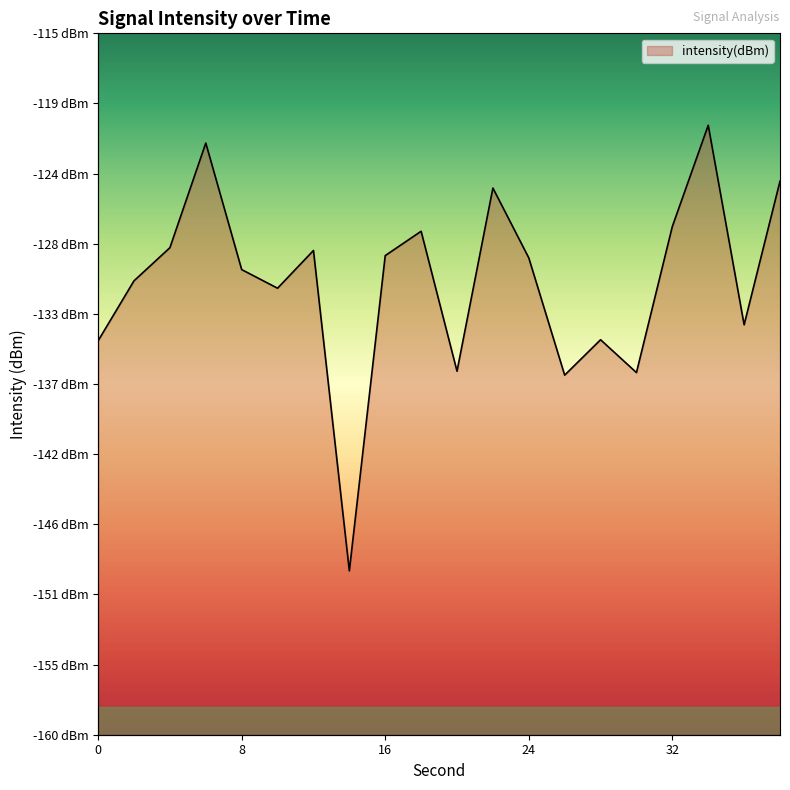

List the labels in order of value, largest first.

34, 6, 38, 22, 32, 18, 4, 12, 16, 24, 8, 2, 10, 36, 28, 0, 20, 30, 26, 14